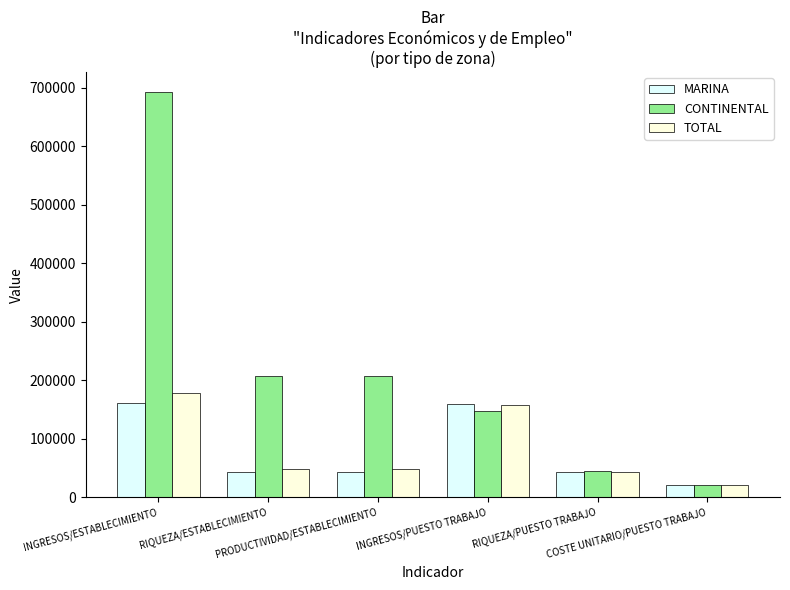

Which series has the largest total across all categories?

CONTINENTAL